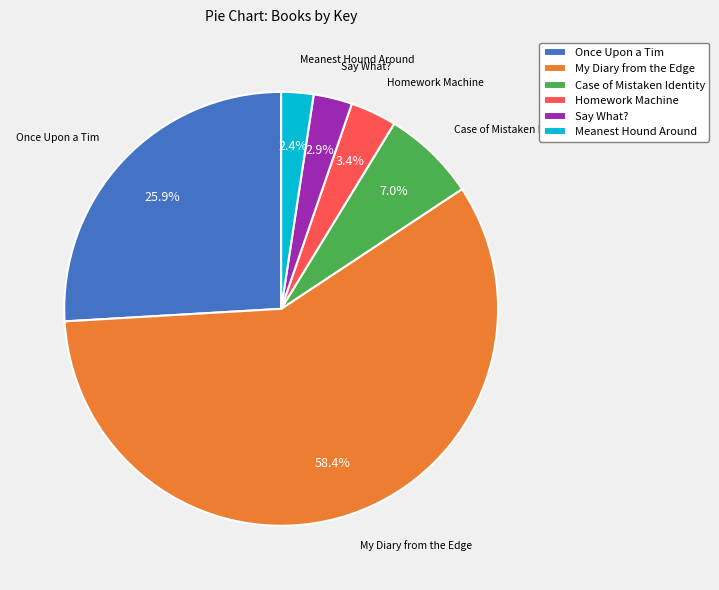

What is the largest slice in the pie chart?

My Diary from the Edge